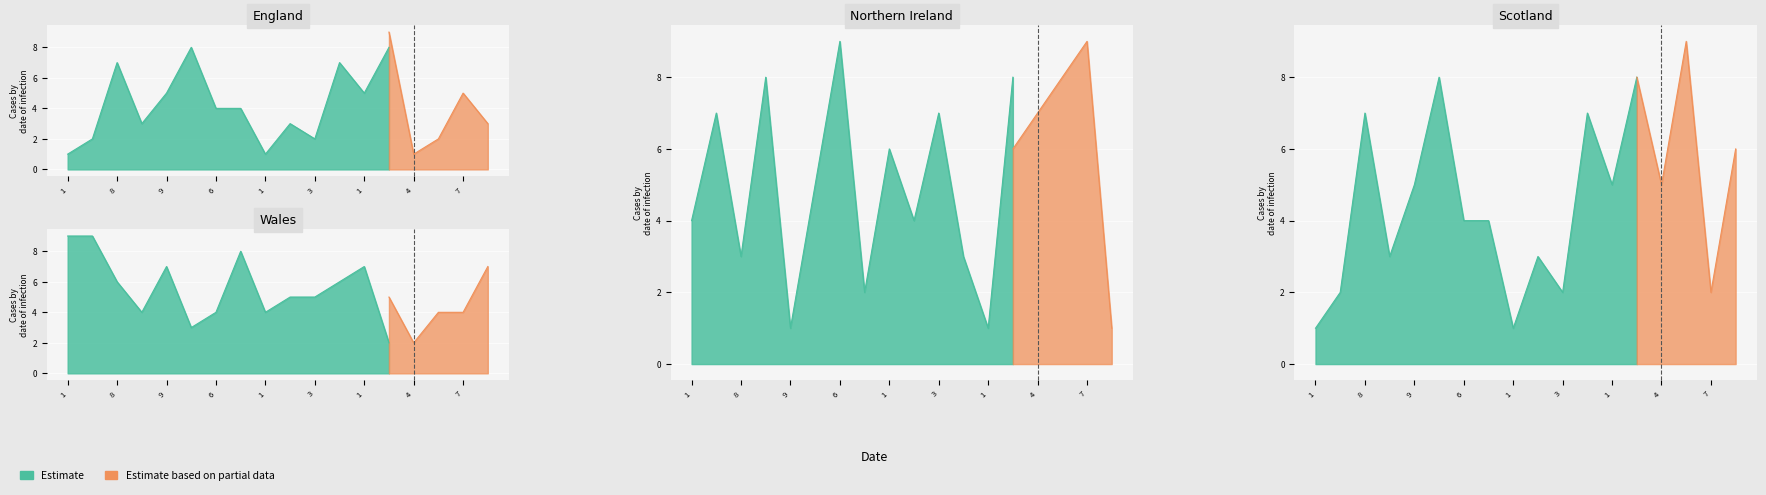

What is the total value across all series at 1?

35